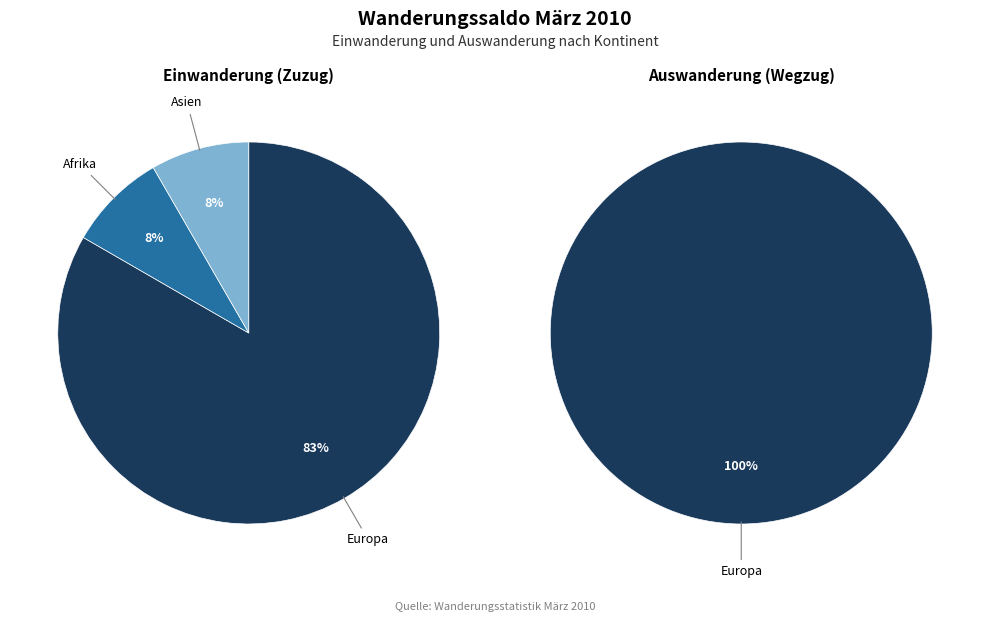

What is the largest slice in the pie chart?

Europa